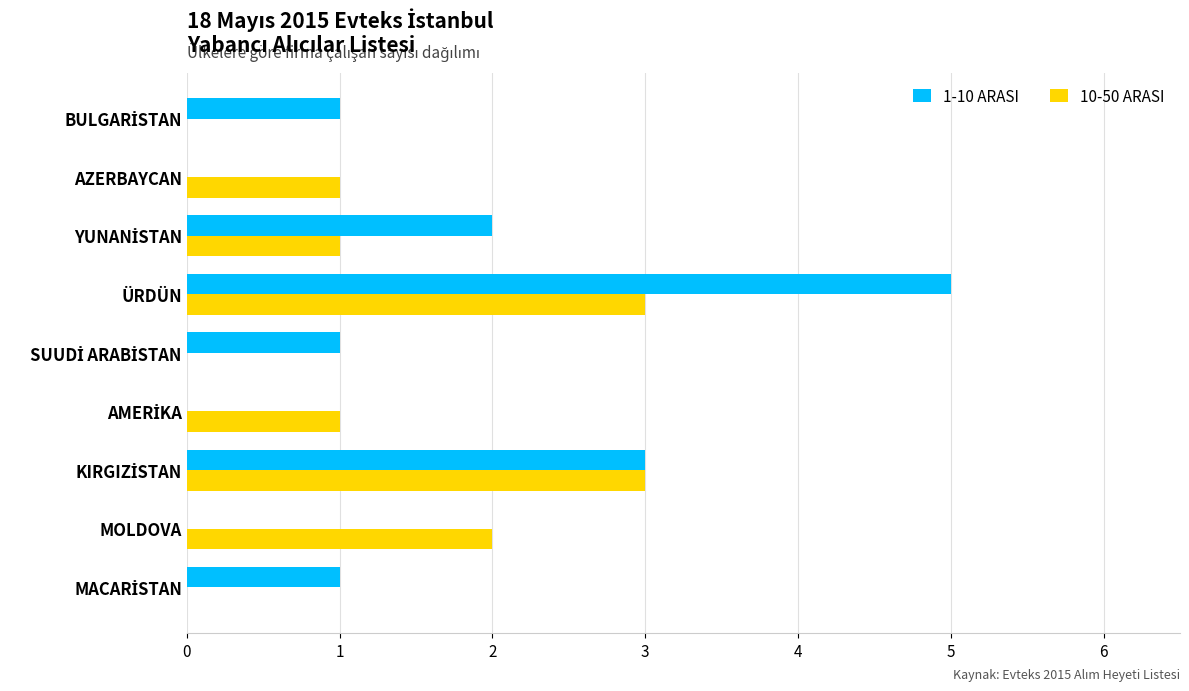

What is the greatest value displayed?

5